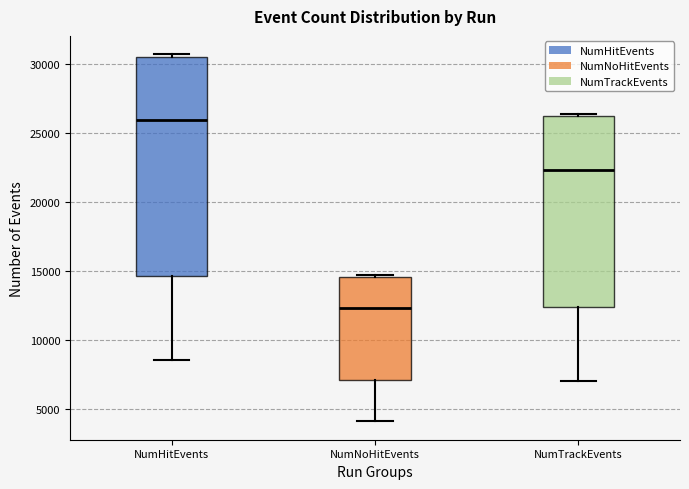

Reading left to right, read every box against the y-axis: the position of its median line, the range the box covers, and the ends of its whiskers. The values are not printed on the chart, so give them approximately, as read against the axis.

NumHitEvents: median 26000, box 14500 to 30500, whiskers 8500 to 30500 (just above the box's upper edge)
NumNoHitEvents: median 12500, box 7000 to 14500, whiskers 4000 to 14500 (just above the box's upper edge)
NumTrackEvents: median 22500, box 12500 to 26000, whiskers 7000 to 26500